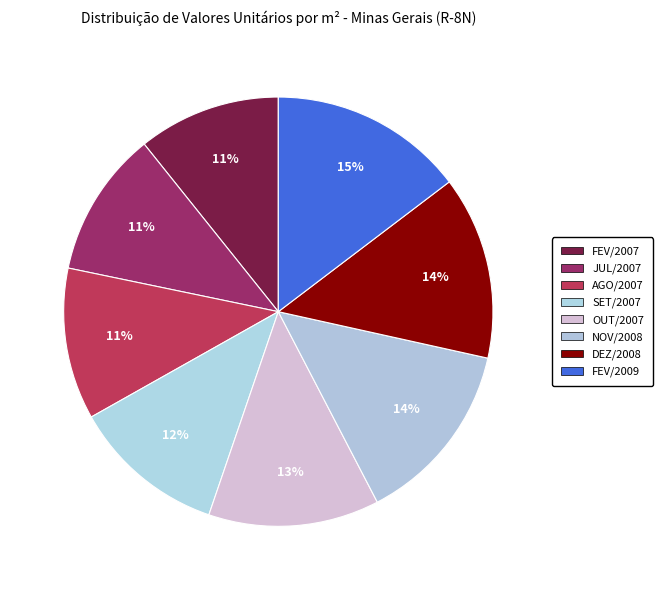

Between JUL/2007 and NOV/2008, which is larger?

NOV/2008